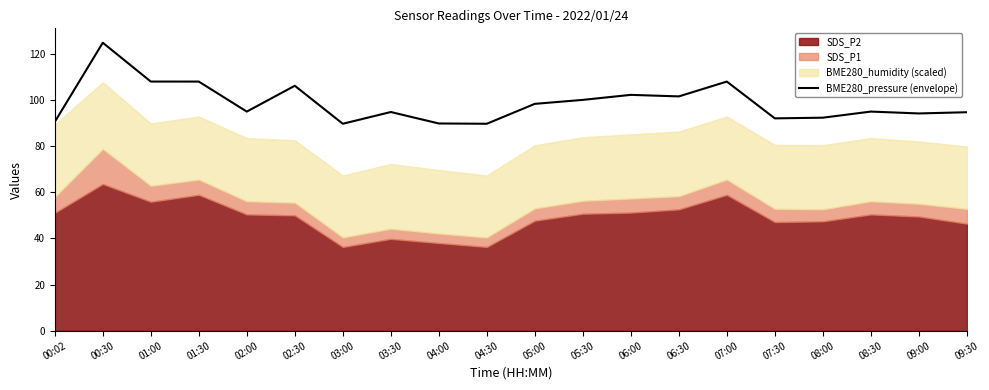

Does the chart display data point markers on the line(s)?

No